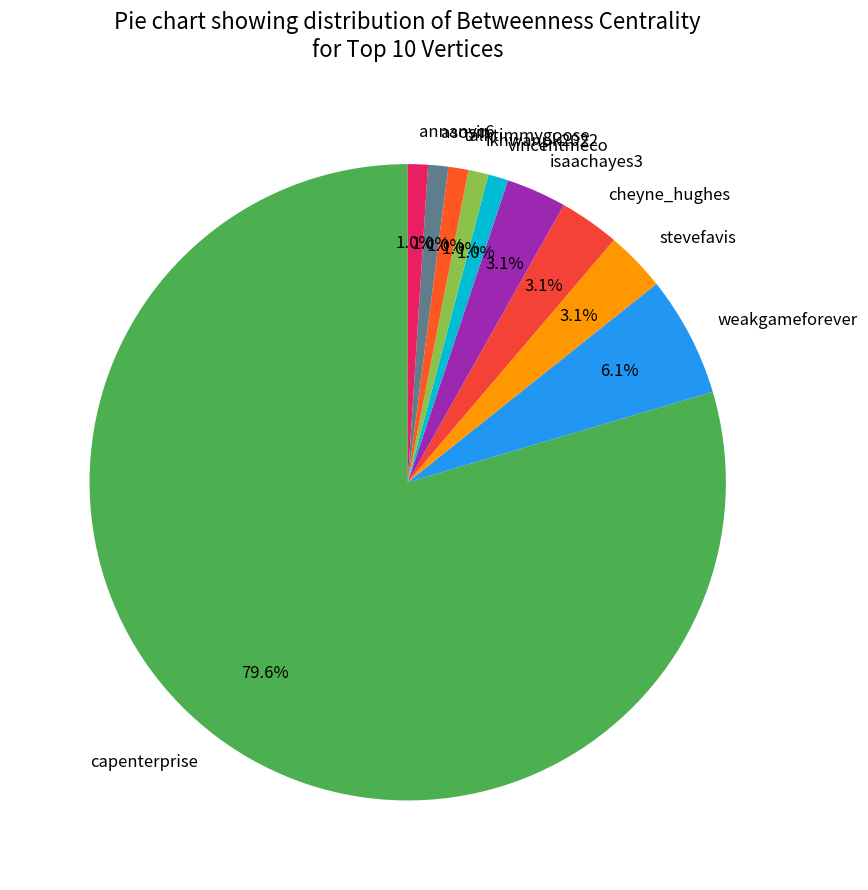

The cheyne_hughes slice represents 3% of the pie. True or false?

True